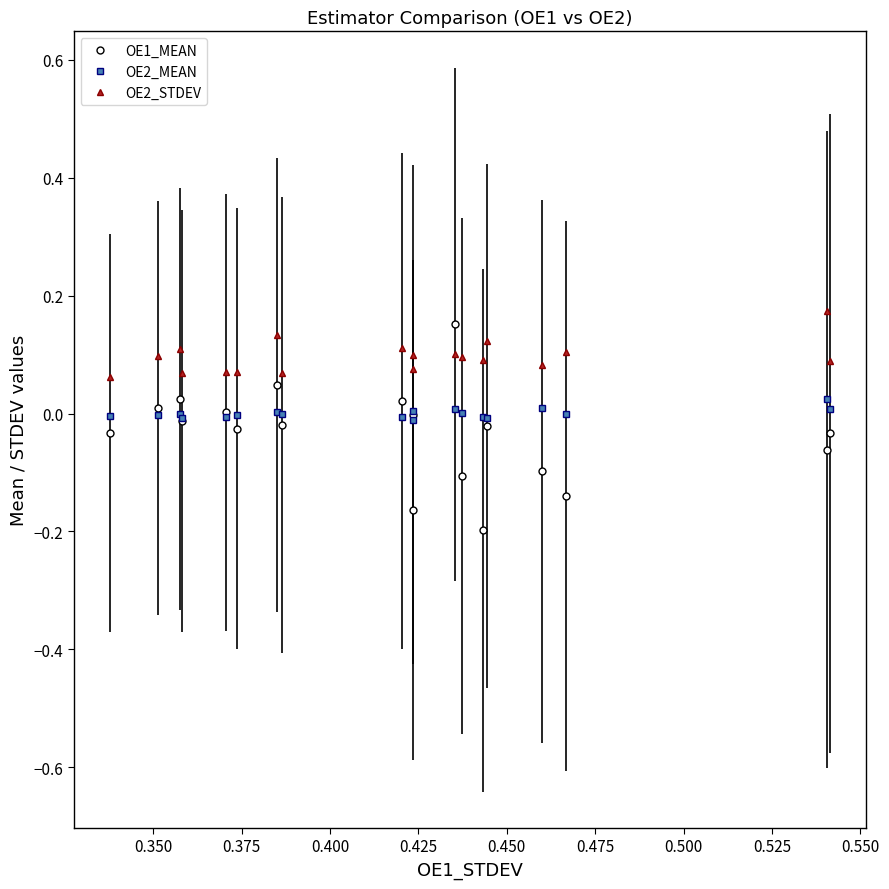

What is the greatest value displayed?

0.2